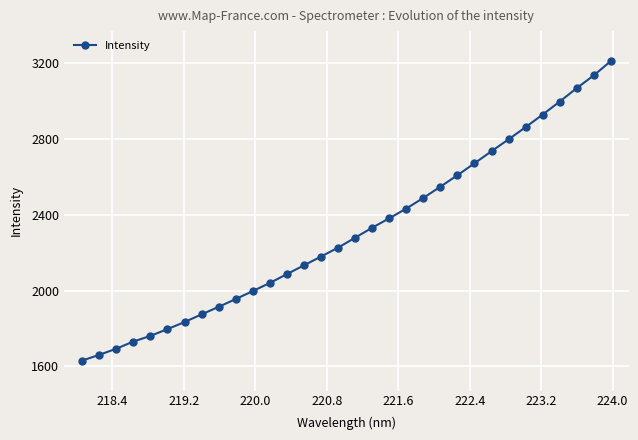

What is the smallest value displayed?

1631.0